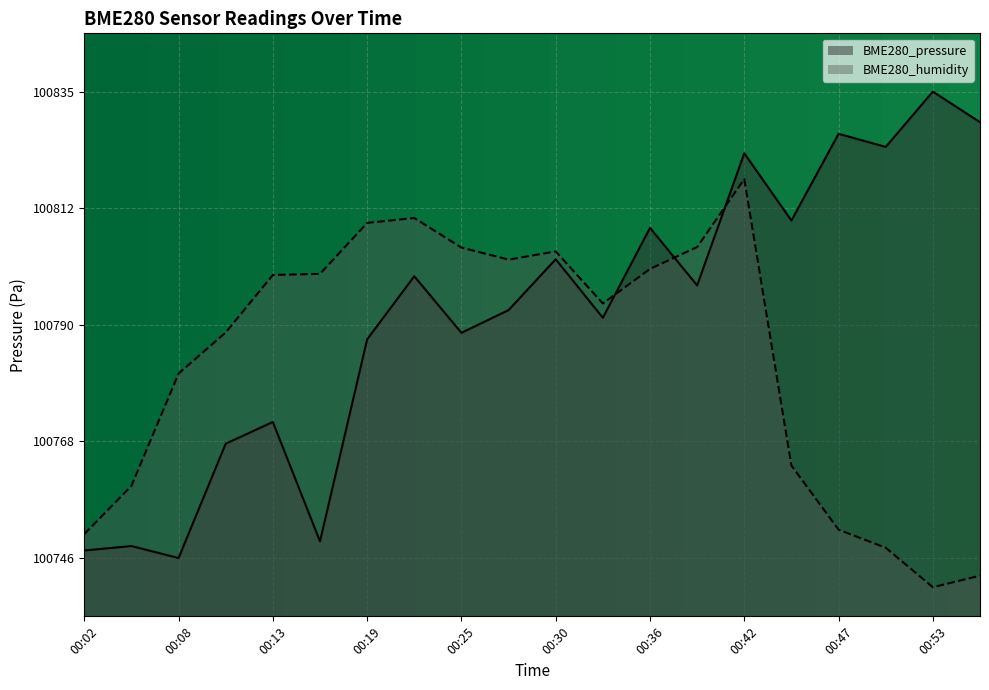

Rank the series at 00:56 from lowest to highest value.

BME280_humidity, BME280_pressure